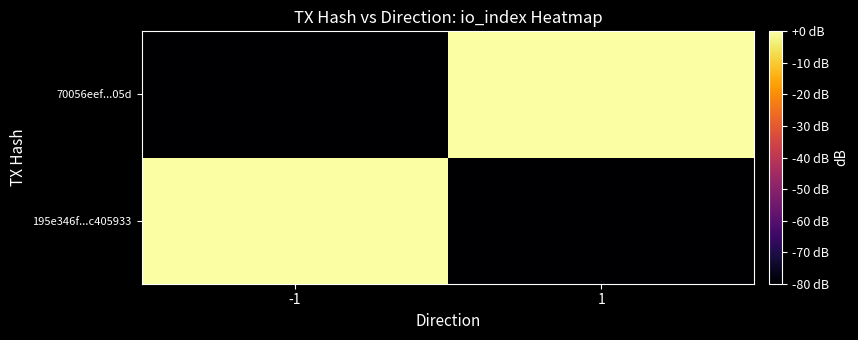

List the series in order of their peak value, lowest first.

70056eef...05d, 195e346f...c405933